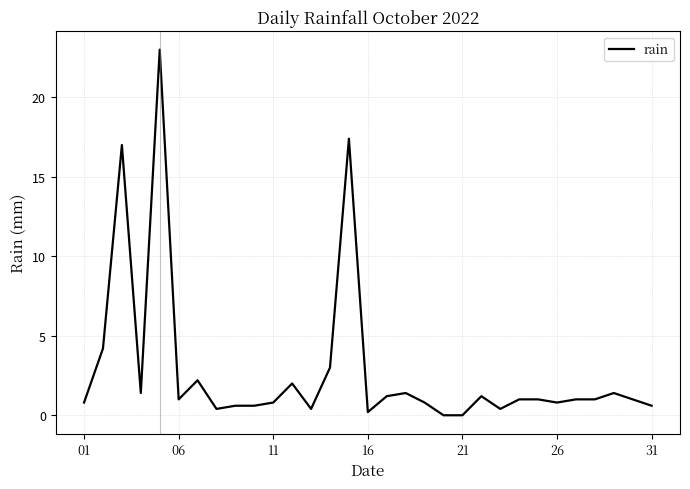

What is the average value?

2.8